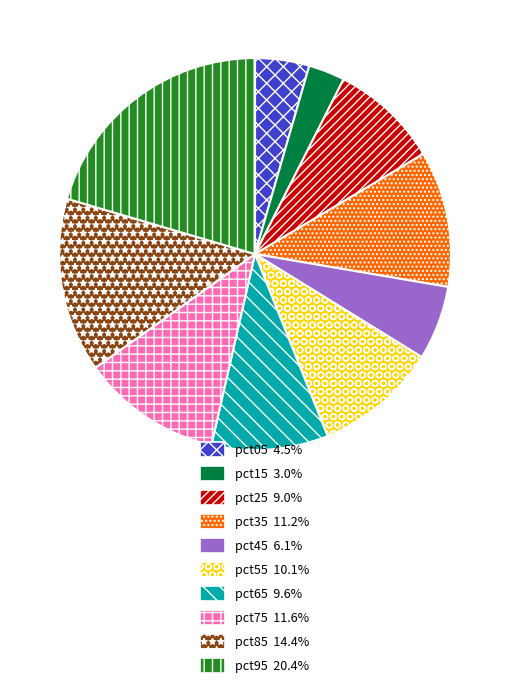

Does pct45 6.1% account for over 50% of the chart?

No